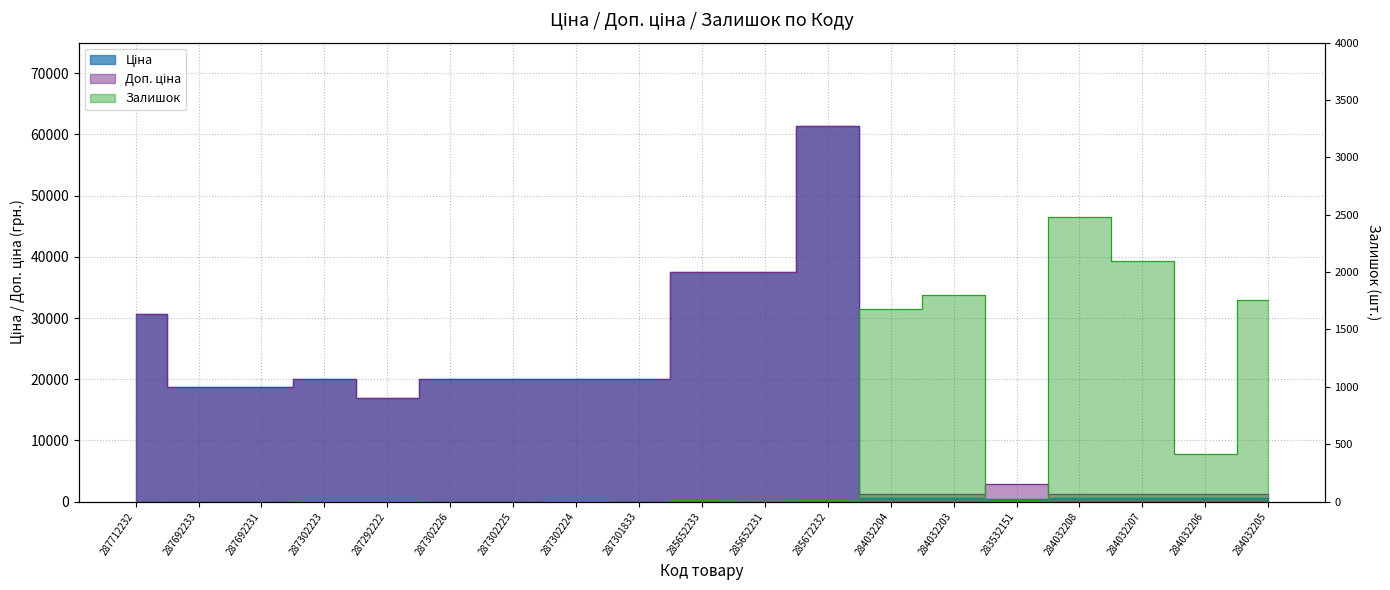

Reading left to right, list all the values displayed in this chart.

Ціна: 287712232=30717.1	287692233=18796.8	287692231=18796.8	287302223=19964.2	287292222=16976.3	287302226=19964.2	287302225=19964.2	287302224=19964.2	287301833=19964.2	285652233=37593.6	285652231=37593.6	285672232=61434.3	284032204=539.0	284032203=539.0	283532151=359.9	284032208=539.0	284032207=539.0	284032206=539.0	284032205=539.0
Доп. ціна: 287712232=30717.1	287692233=18796.8	287692231=18796.8	287302223=19964.2	287292222=16976.3	287302226=19964.2	287302225=19964.2	287302224=19964.2	287301833=19964.2	285652233=37593.6	285652231=37593.6	285672232=61434.3	284032204=1235.4	284032203=1235.4	283532151=2878.8	284032208=1235.4	284032207=1235.4	284032206=1235.4	284032205=1235.4
Залишок: 287712232=0.0	287692233=0.0	287692231=0.0	287302223=7.0	287292222=5.0	287302226=0.0	287302225=0.0	287302224=3.0	287301833=0.0	285652233=13.0	285652231=23.0	285672232=16.0	284032204=1677.0	284032203=1802.0	283532151=15.0	284032208=2483.0	284032207=2096.0	284032206=417.0	284032205=1757.0